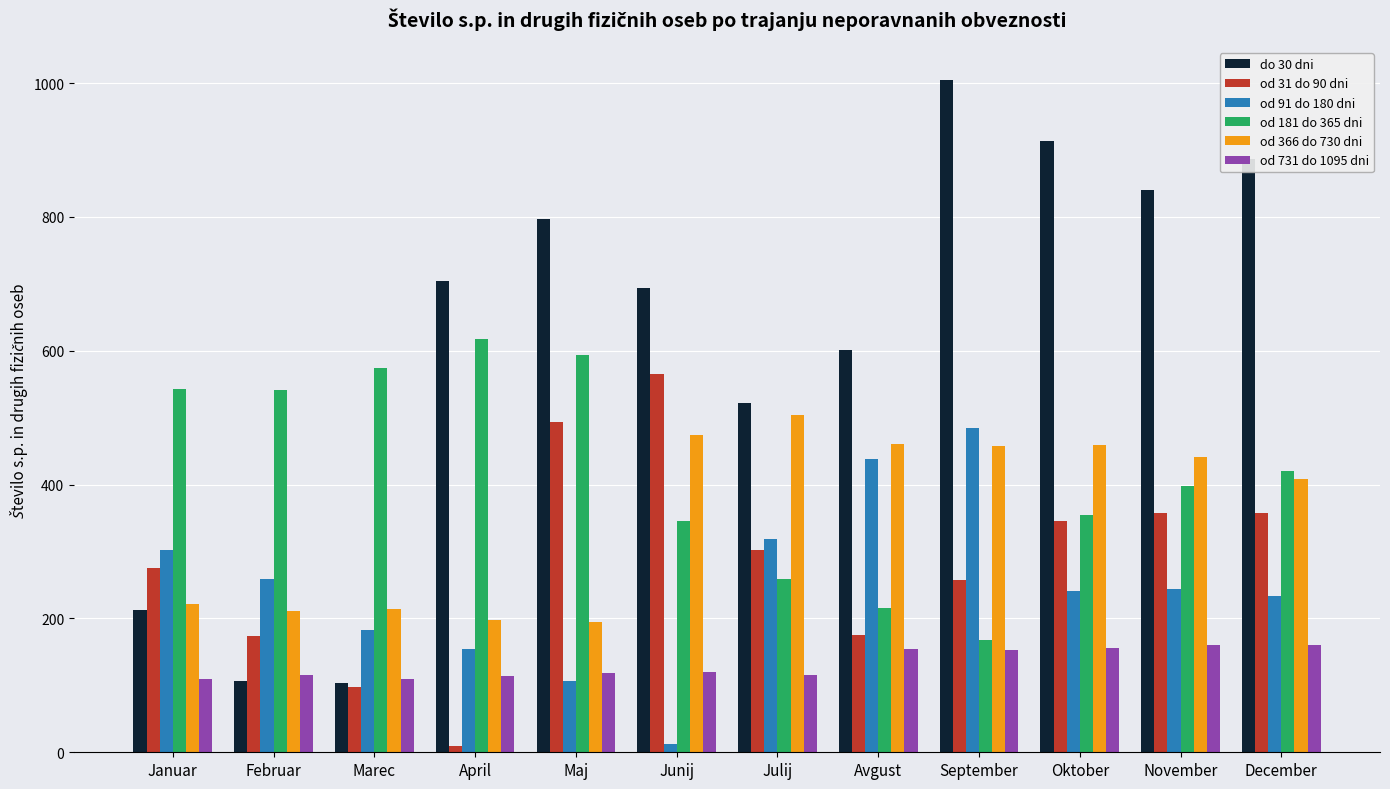

How many bars are there in each group?

6